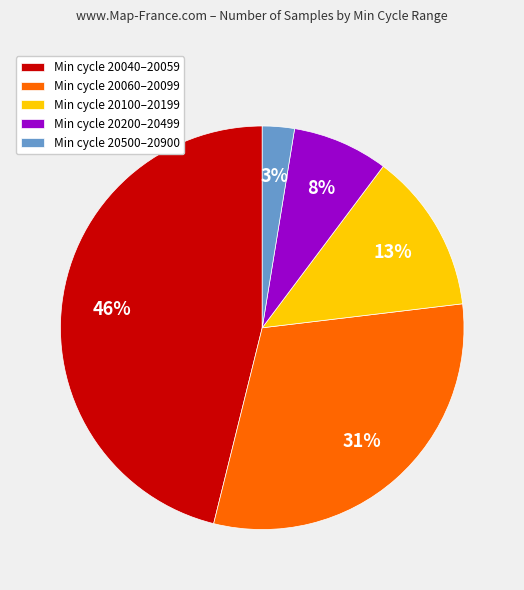

Which slice is the largest?

Min cycle 20040–20059